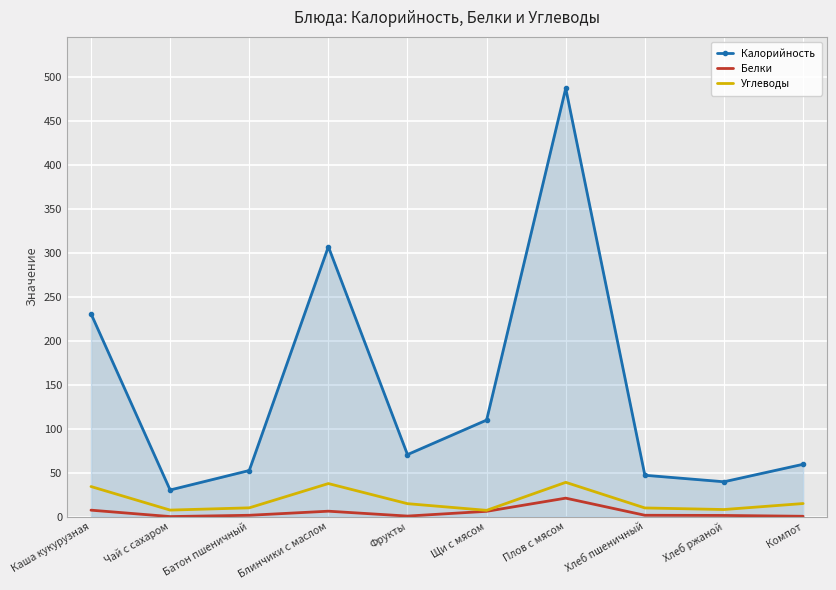

In Углеводы, how many points are lower than both neighbors (excluding endpoints)?

3